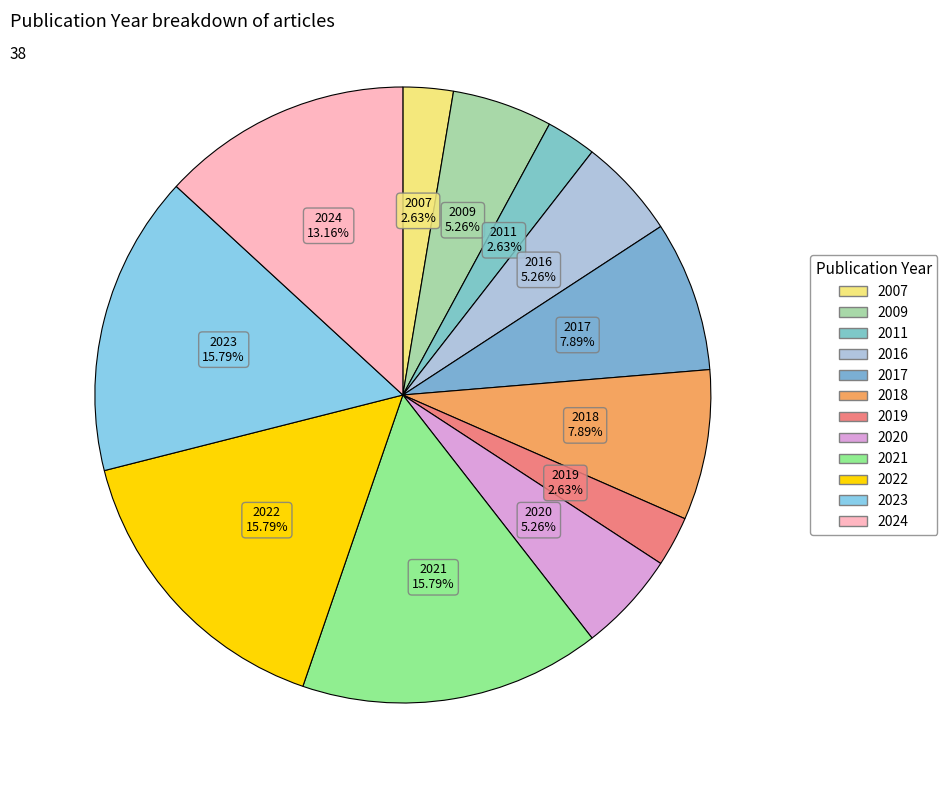

How many slices are in this pie chart?

12